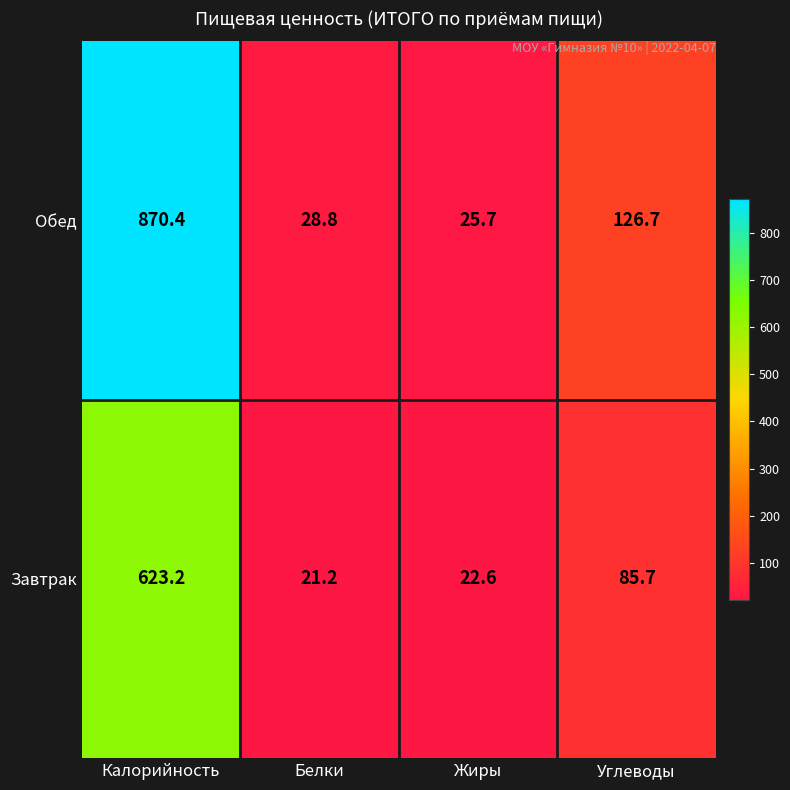

Which series has the largest total across all categories?

Обед